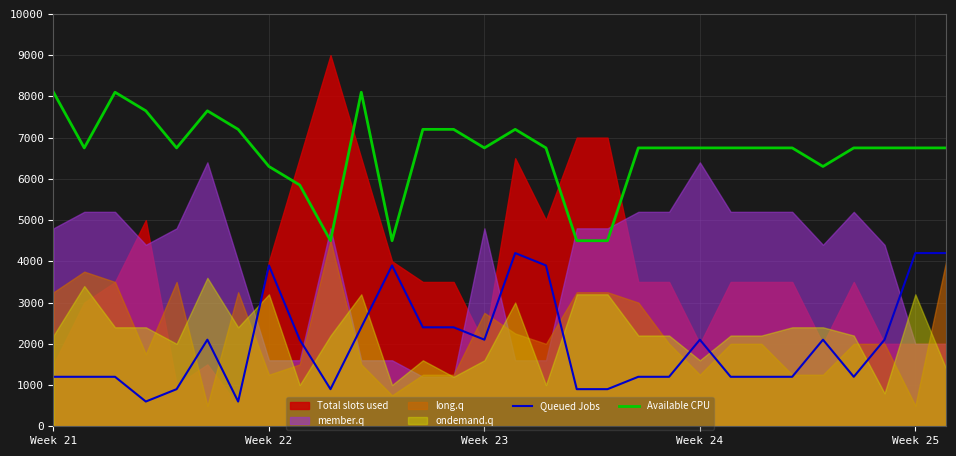

True or false: Available CPU and Queued Jobs cross at least once.

False